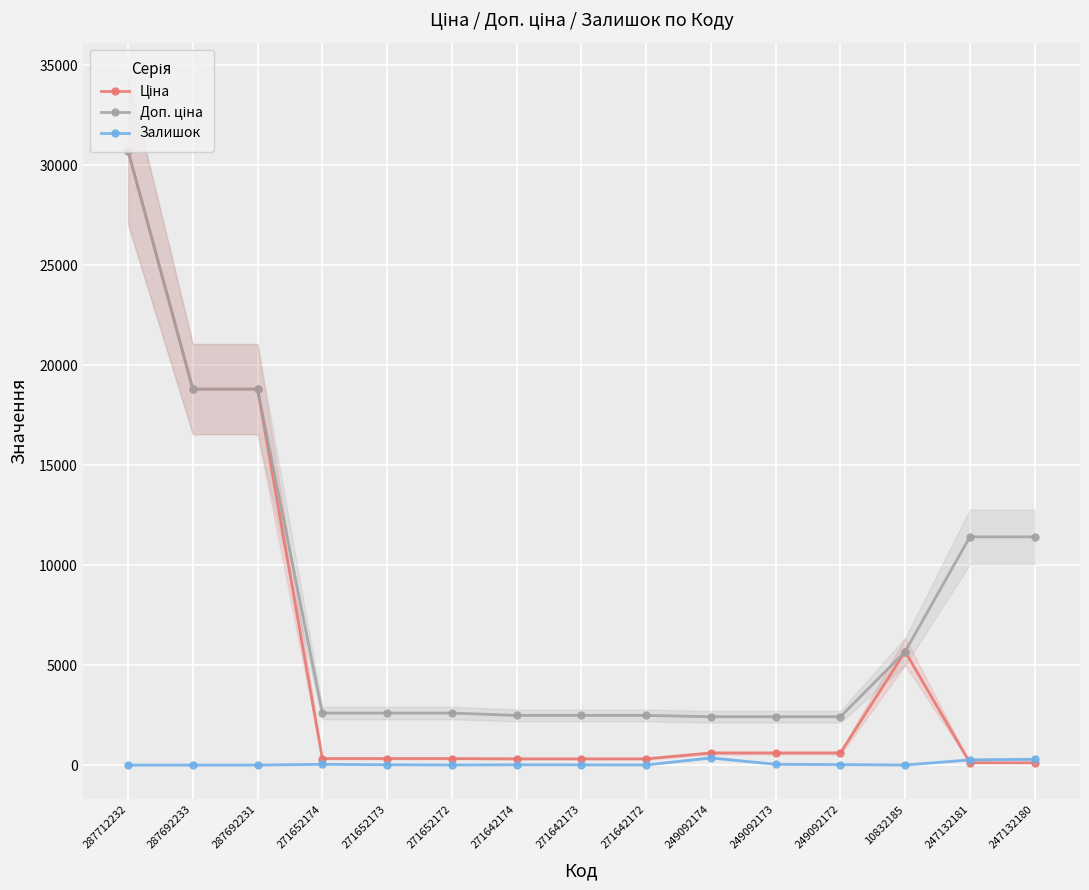

Reading left to right, extract all data points from this chart.

Ціна: 30717.1	18796.8	18796.8	324.8	324.8	324.8	310.3	310.3	310.3	603.7	603.7	603.7	5673.8	114.1	114.1
Доп. ціна: 30717.1	18796.8	18796.8	2598.3	2598.3	2598.3	2482.4	2482.4	2482.4	2414.8	2414.8	2414.8	5673.8	11410.0	11410.0
Залишок: 0.0	0.0	0.0	37.0	15.0	5.0	14.0	10.0	5.0	359.0	39.0	22.0	2.0	260.0	290.0